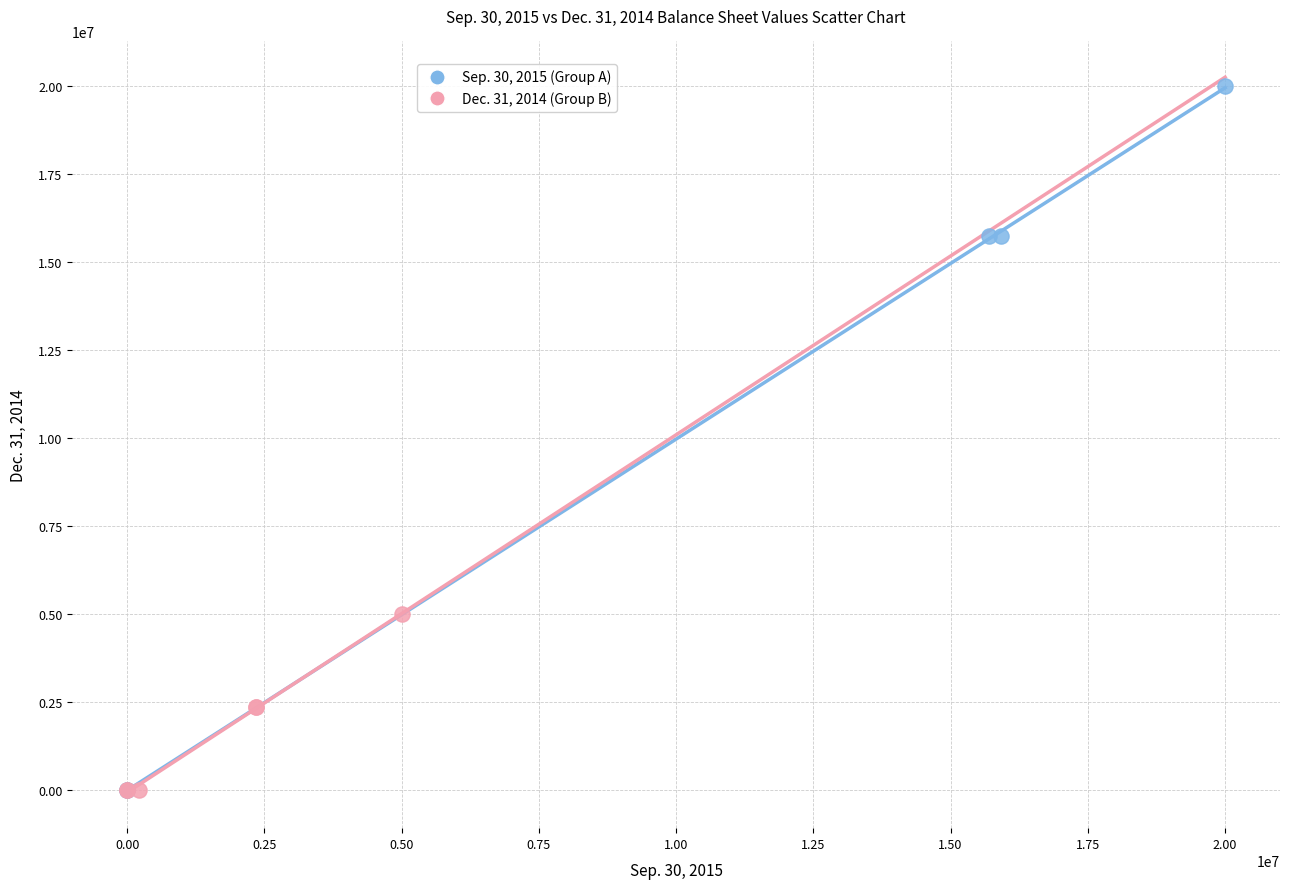

Which series reaches the maximum Y coordinate?

Sep. 30, 2015 (Group A)